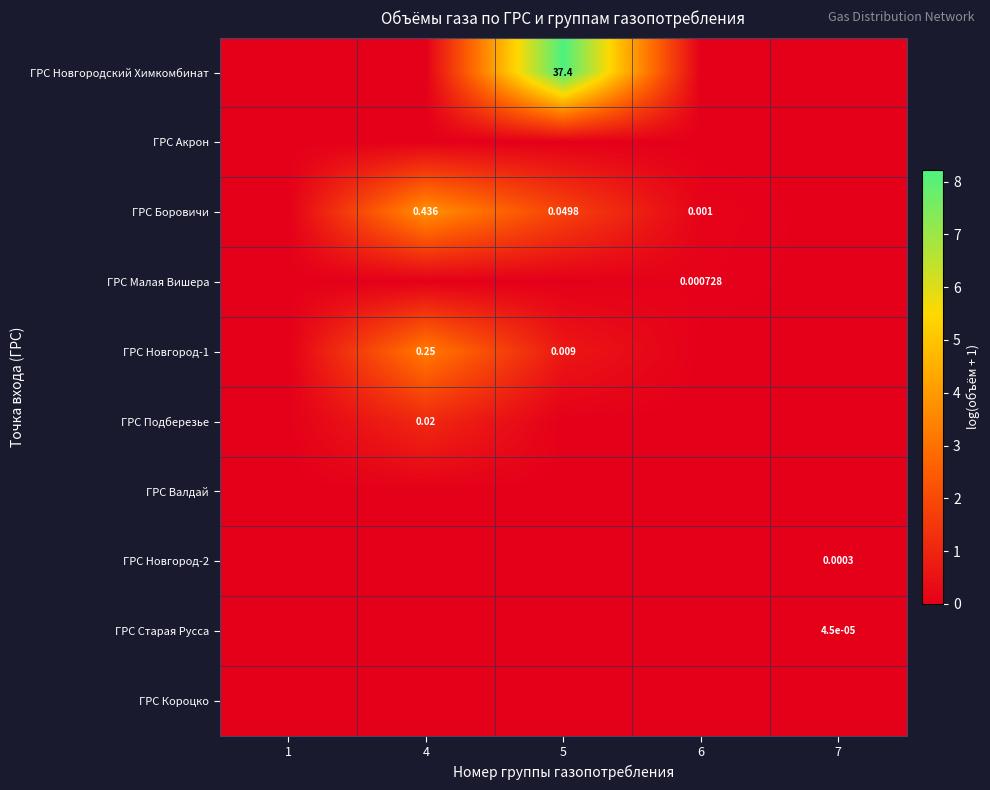

List the labels in order of ГРС Боровичи value, smallest first.

1, 7, 6, 5, 4